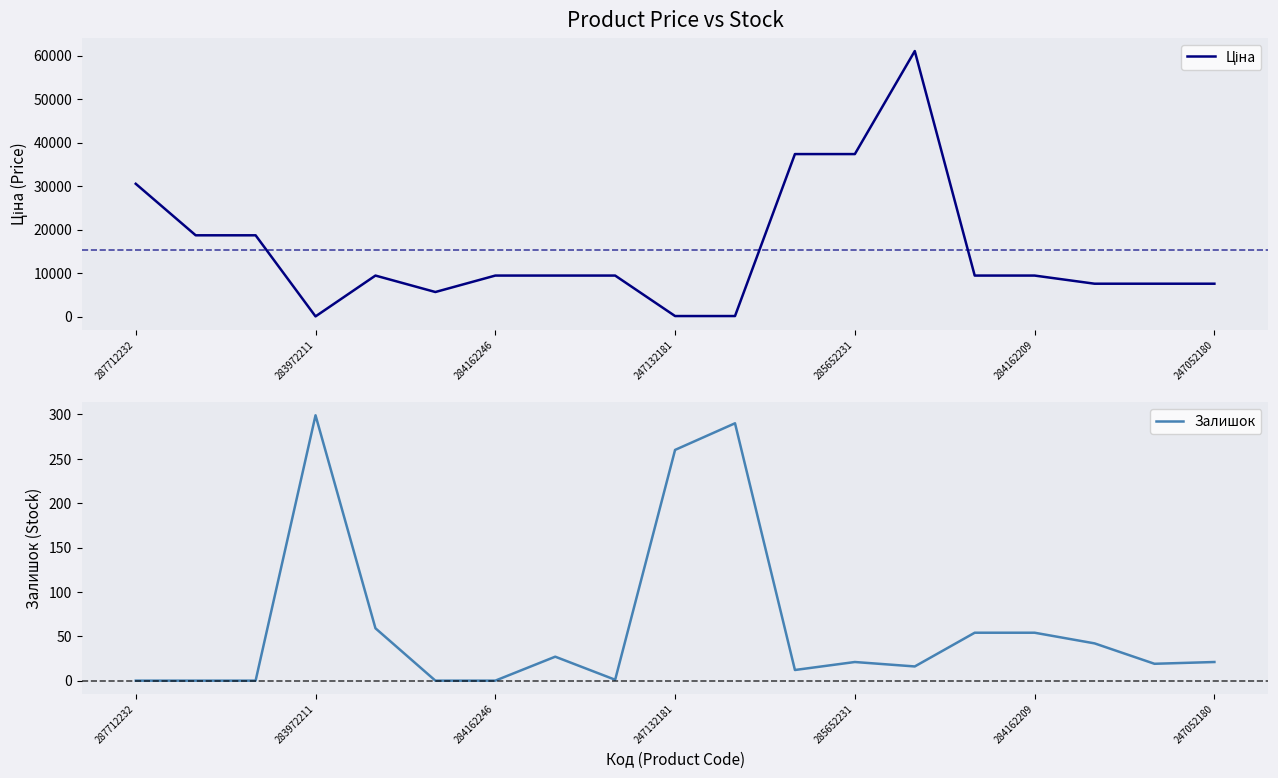

After their last crossing, which series has the higher values: Залишок or Ціна?

Ціна